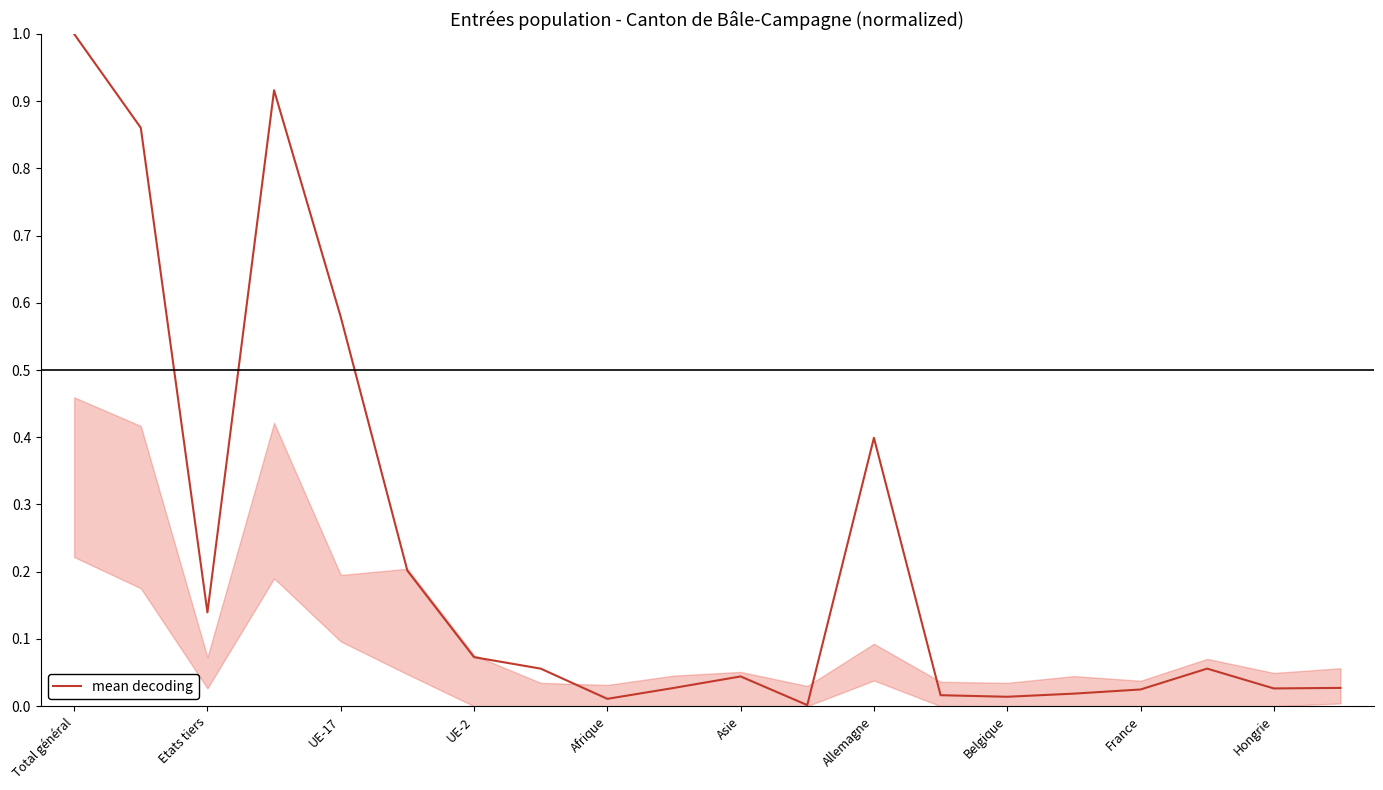

What is the difference between the maximum and minimum values?

1.0